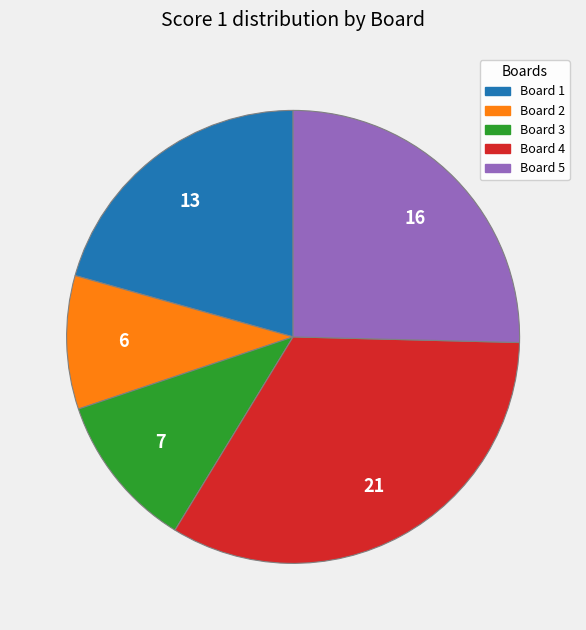

What is the largest slice in the pie chart?

Board 4